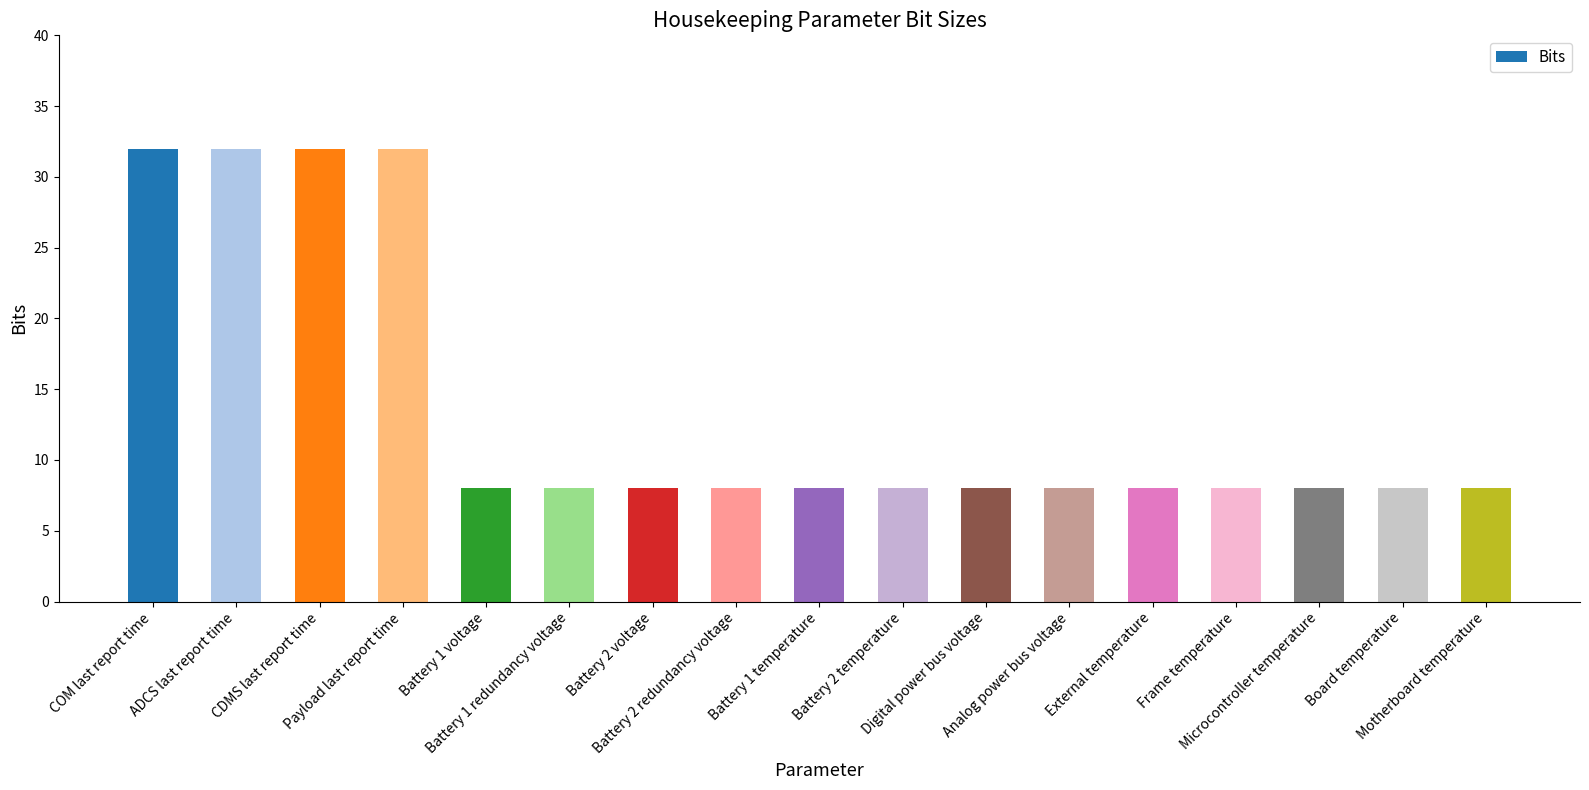

What is the minimum value shown in the chart?

8